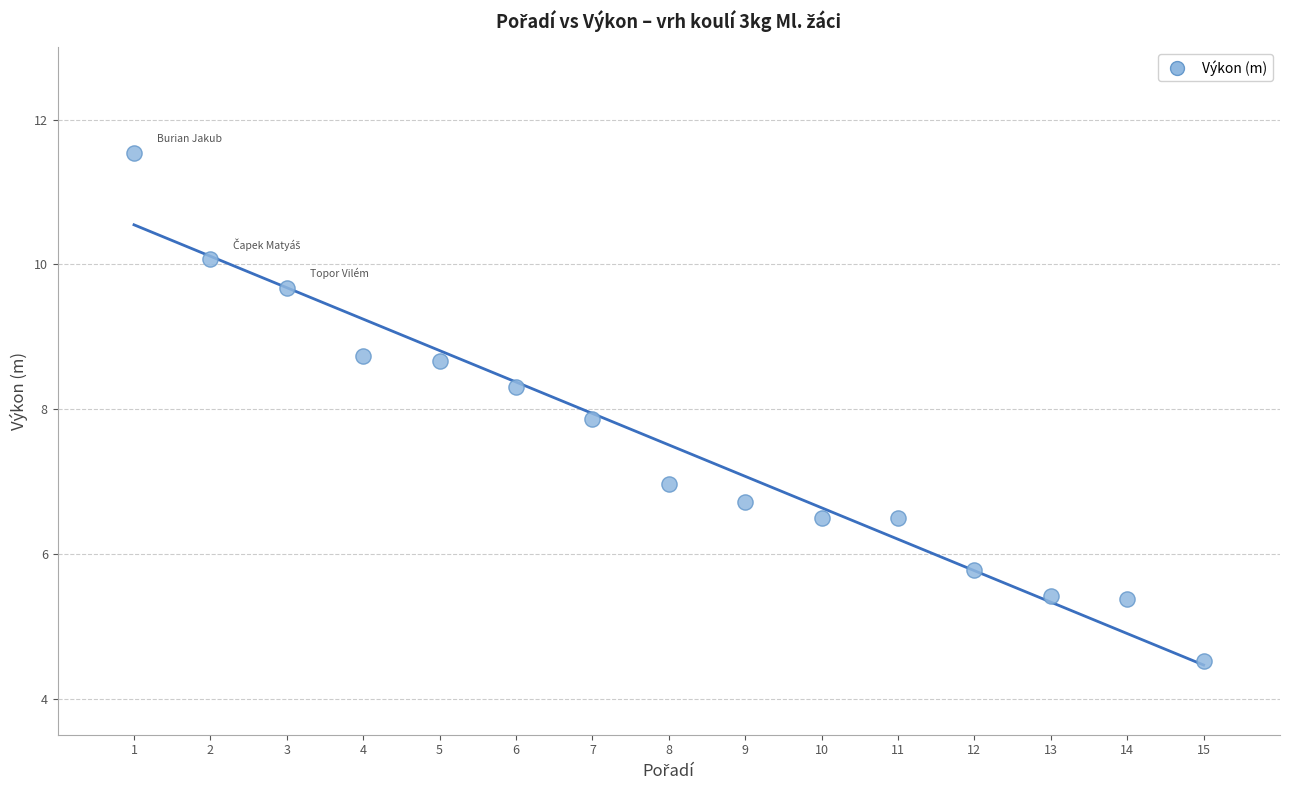

What Y value in the scatter plot is closest to 8?

7.9